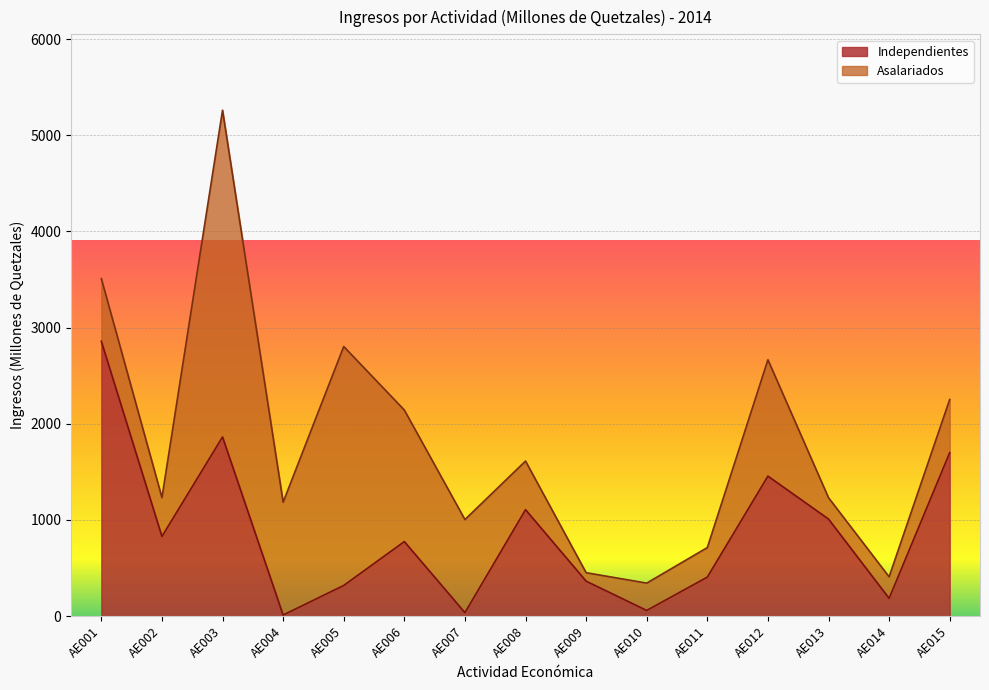

Where is the data nearest to the value 1434?

AE012